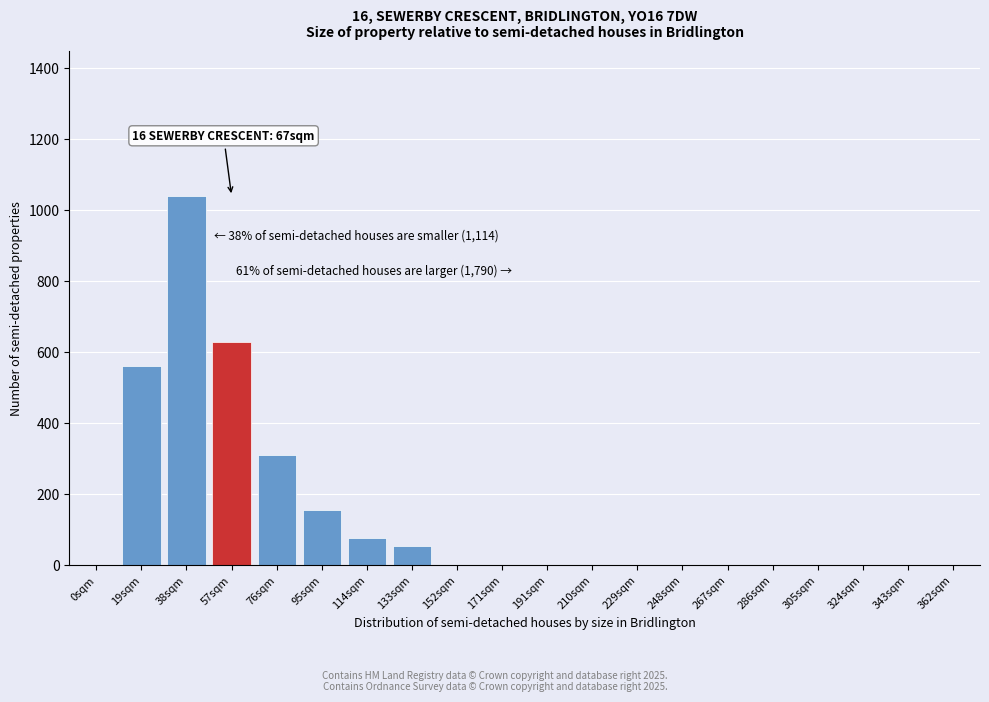

Reading left to right, list all the values displayed in this chart.

0sqm=0	19sqm=560	38sqm=1040	57sqm=630	76sqm=310	95sqm=155	114sqm=75	133sqm=55	152sqm=0	171sqm=0	191sqm=0	210sqm=0	229sqm=0	248sqm=0	267sqm=0	286sqm=0	305sqm=0	324sqm=0	343sqm=0	362sqm=0